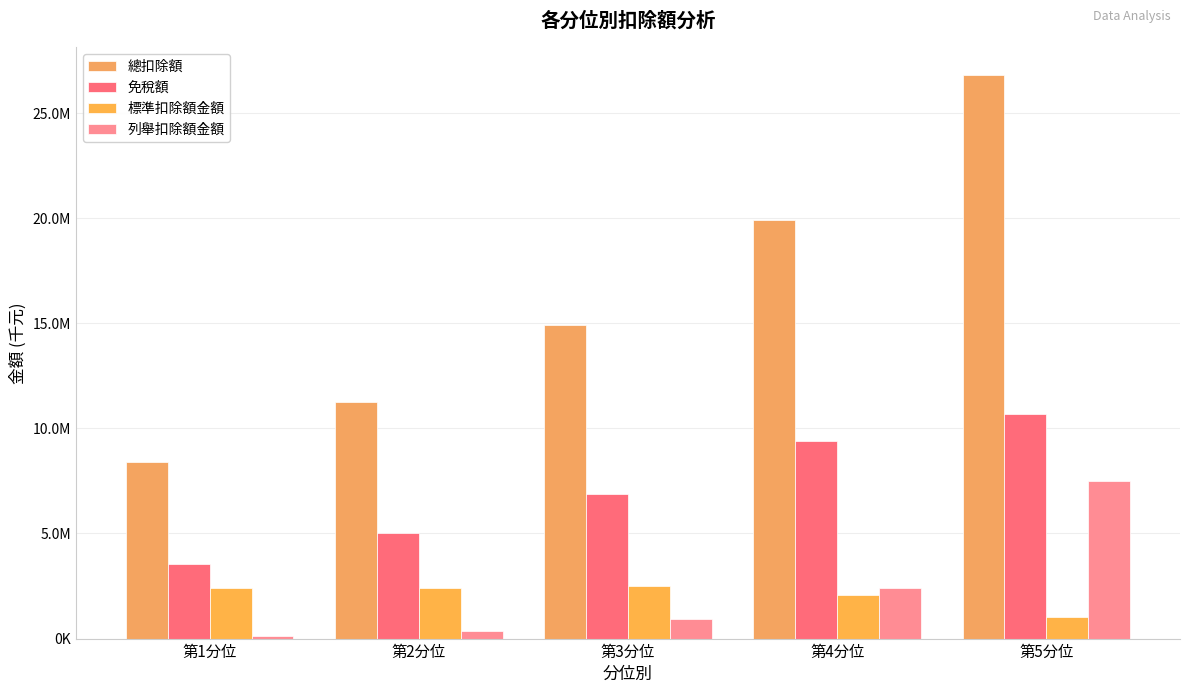

At 第3分位, list the series in order from largest to smallest.

總扣除額, 免稅額, 標準扣除額金額, 列舉扣除額金額